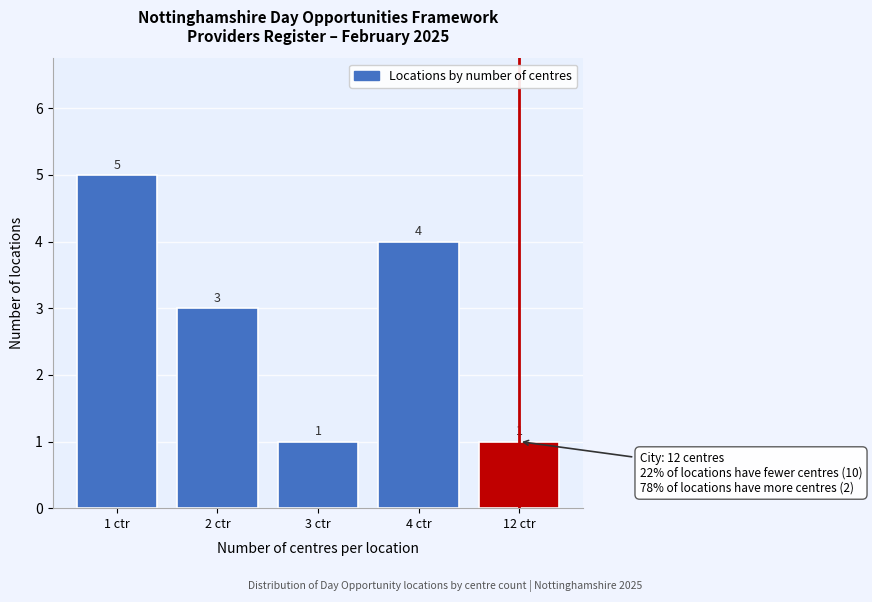

Reading left to right, what are all the values shown in this chart?

1 ctr=5	2 ctr=3	3 ctr=1	4 ctr=4	12 ctr=1